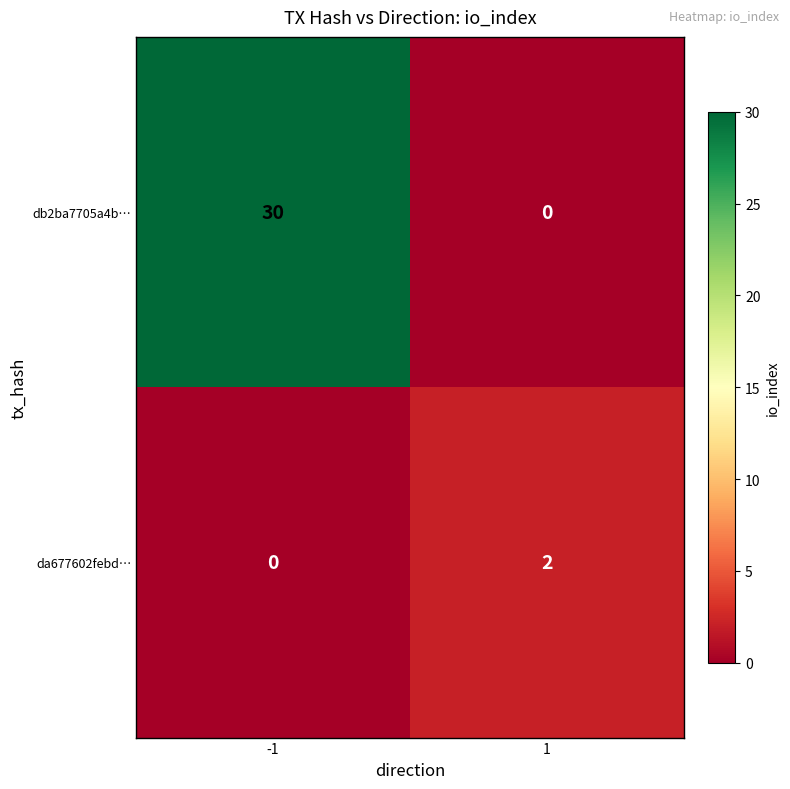

What is the average value of the db2ba7705a4b… series?

15